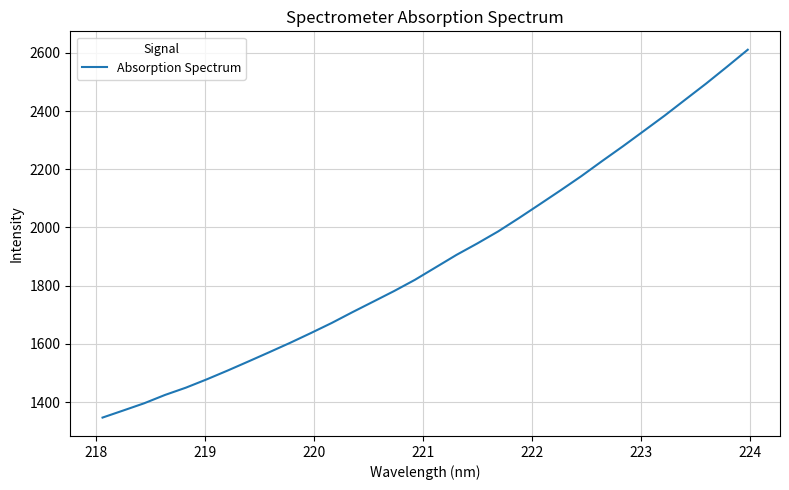

How many lines are shown in the chart?

1